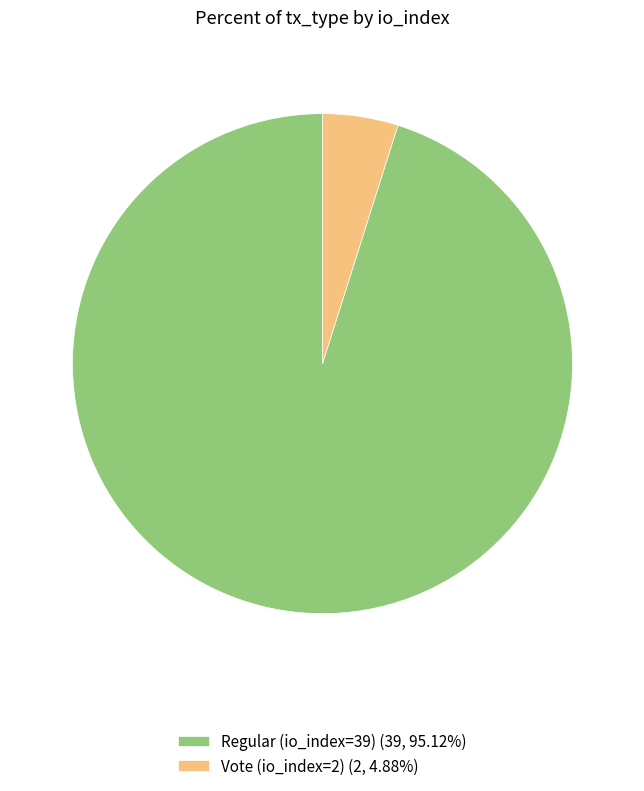

Is Regular (io_index=39) the majority of the pie?

Yes